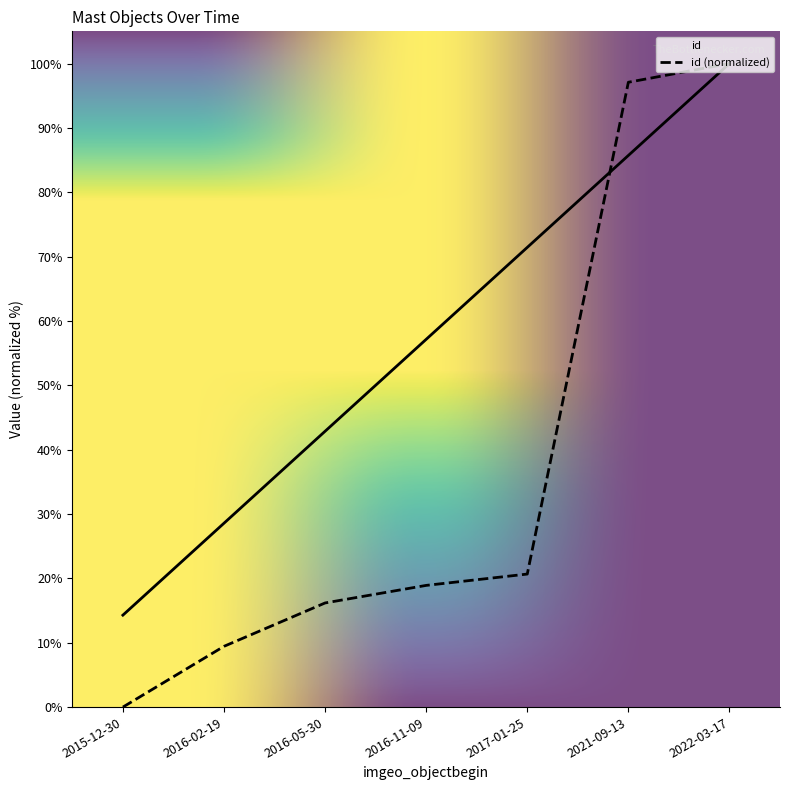

What is the label of the 1st point from the left?

2015-12-30